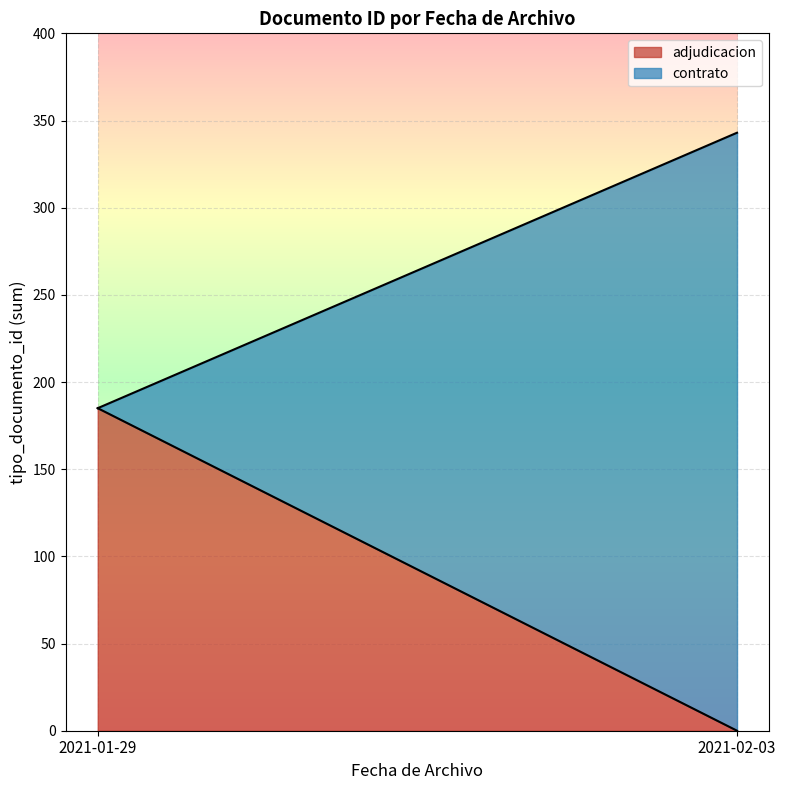

Where is adjudicacion nearest to the value 92?

2021-02-03